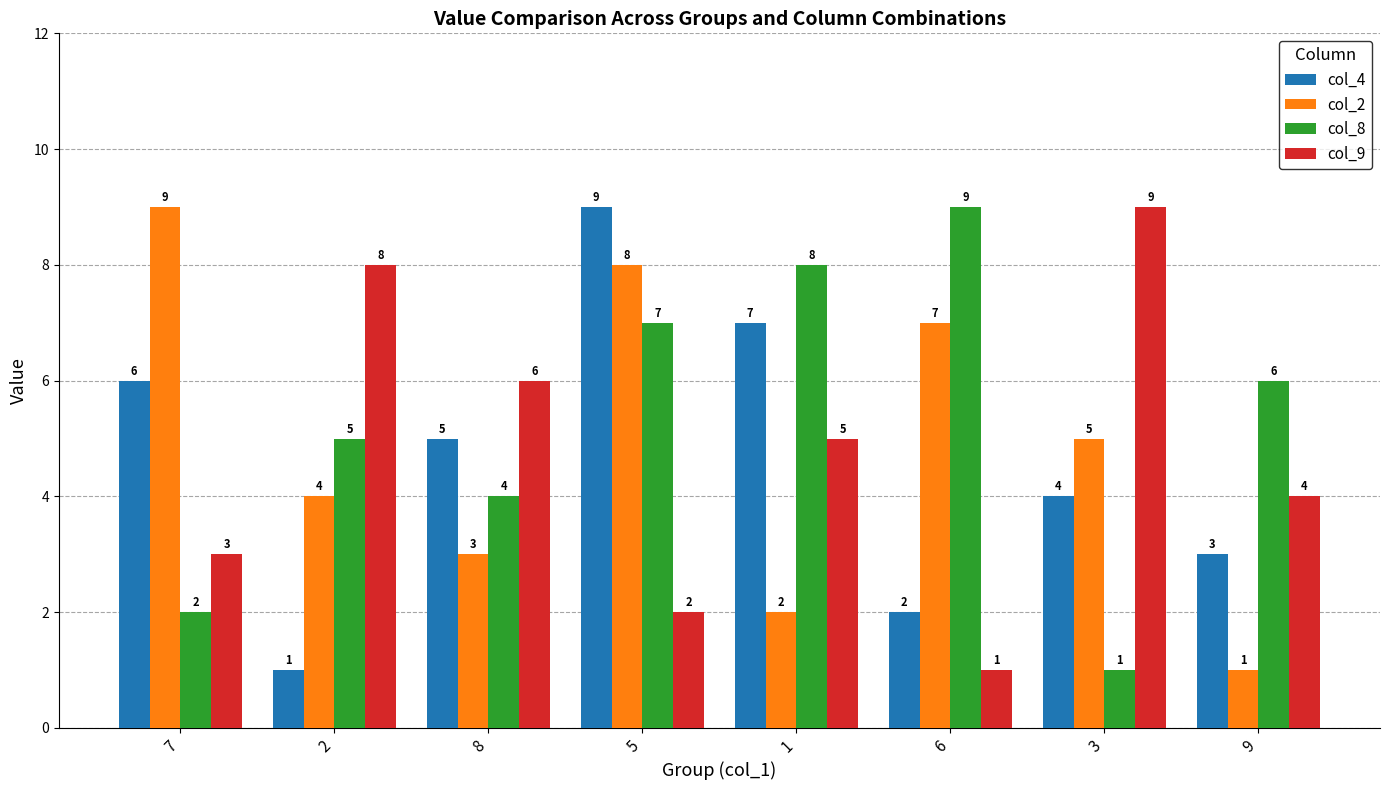

What is the lowest value of the col_4 series?

1